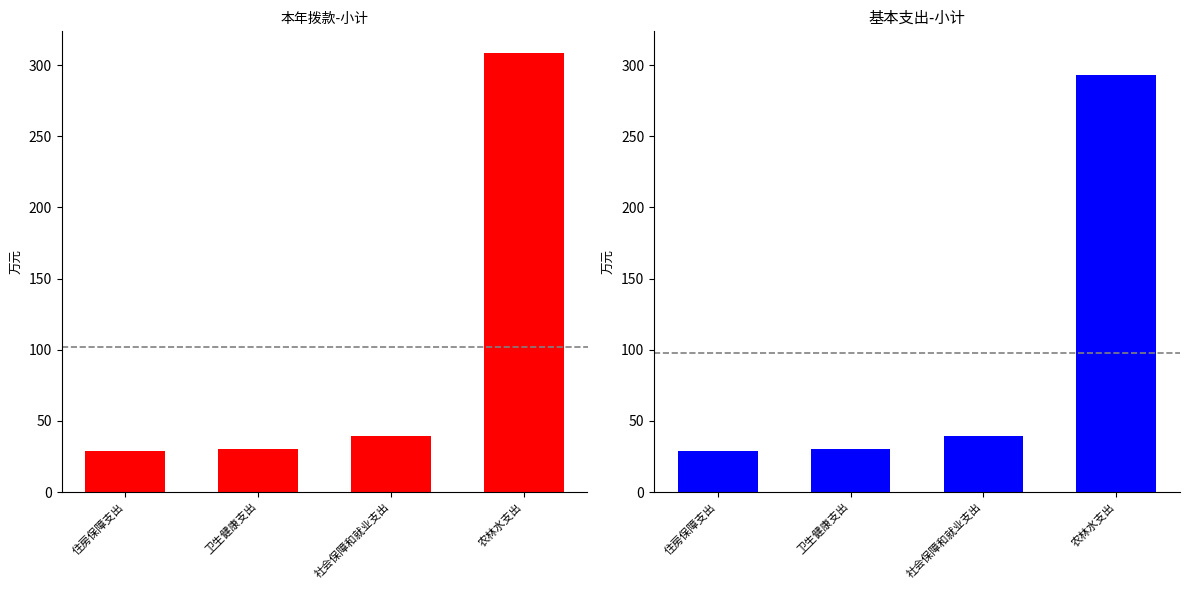

Reading left to right, what are all the values shown in this chart?

本年拨款-小计: 住房保障支出=28.9	卫生健康支出=30.4	社会保障和就业支出=39.5	农林水支出=308.3
基本支出-小计: 住房保障支出=28.9	卫生健康支出=30.4	社会保障和就业支出=39.5	农林水支出=293.3